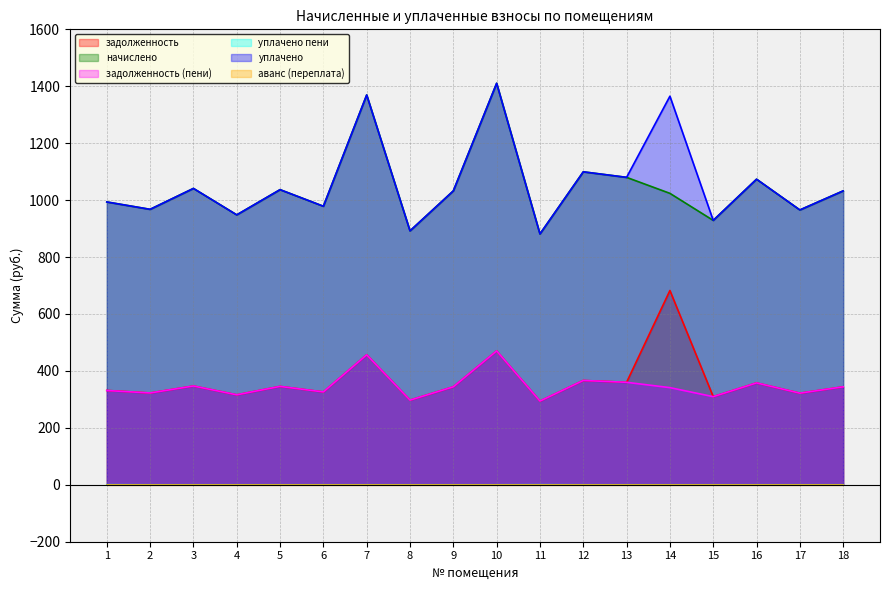

True or false: задолженность and задолженность (пени) cross at least once.

False